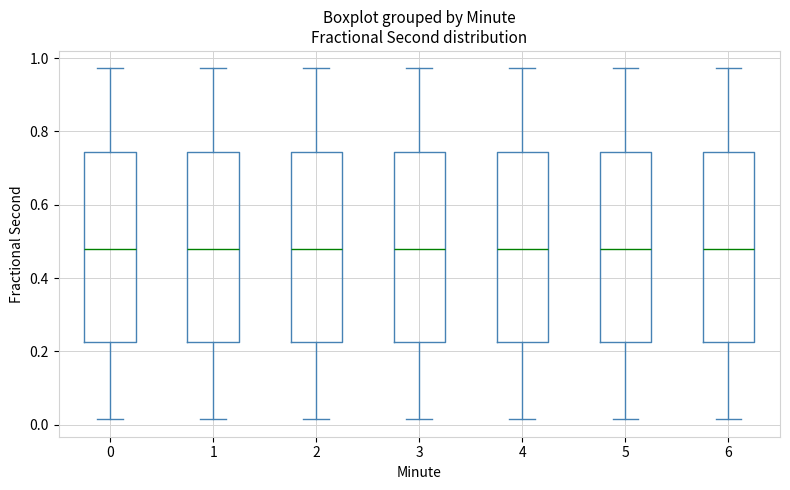

Where does the upper whisker of the box at x = 2 end on the y-axis? The values are not printed on the chart, so give them approximately, as read against the axis.

0.98